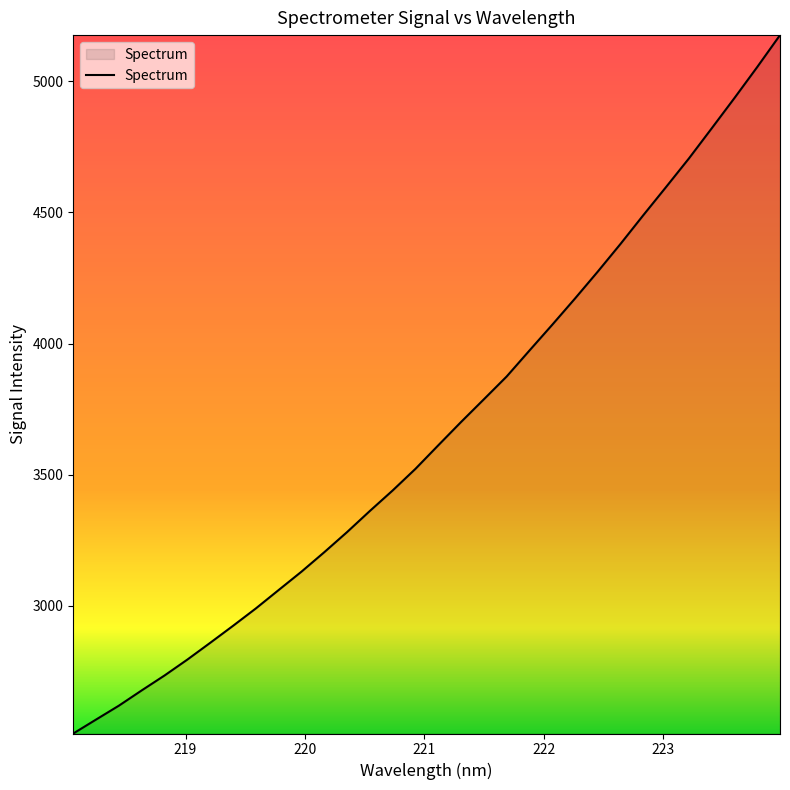

What is the difference between the maximum and minimum values?

2661.8